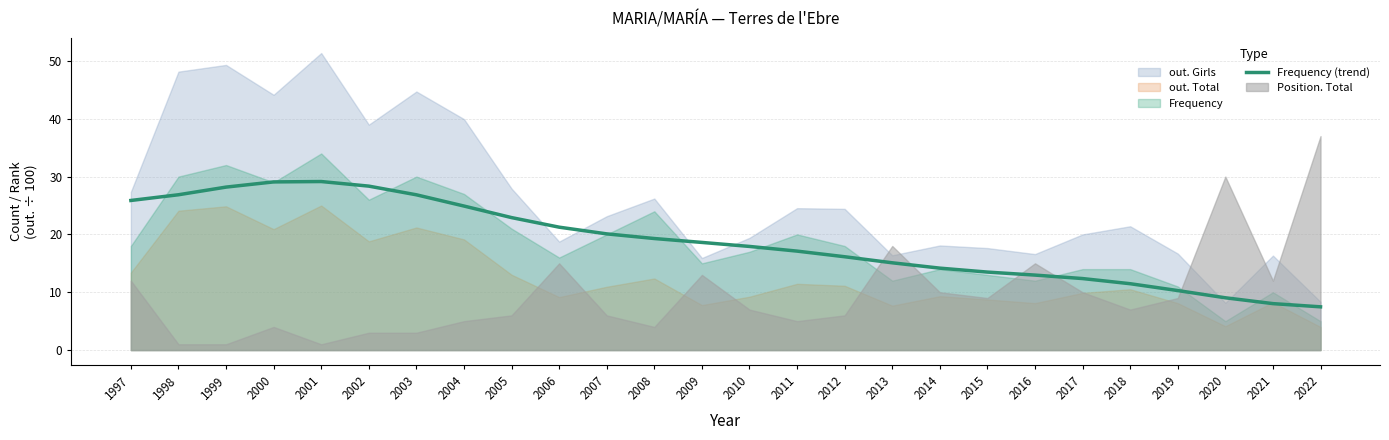

Reading left to right, what are all the values shown in this chart?

1997=25.9	1998=26.9	1999=28.2	2000=29.1	2001=29.1	2002=28.4	2003=26.9	2004=24.9	2005=22.9	2006=21.3	2007=20.1	2008=19.3	2009=18.6	2010=17.9	2011=17.1	2012=16.1	2013=15.1	2014=14.2	2015=13.5	2016=13.0	2017=12.4	2018=11.5	2019=10.3	2020=9.0	2021=8.0	2022=7.5